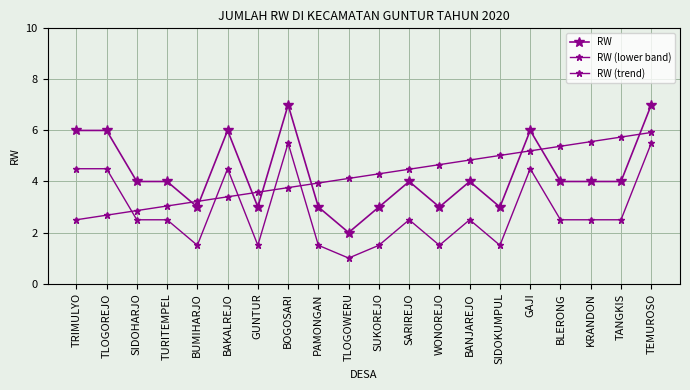

What is the minimum value shown in the chart?

1.0